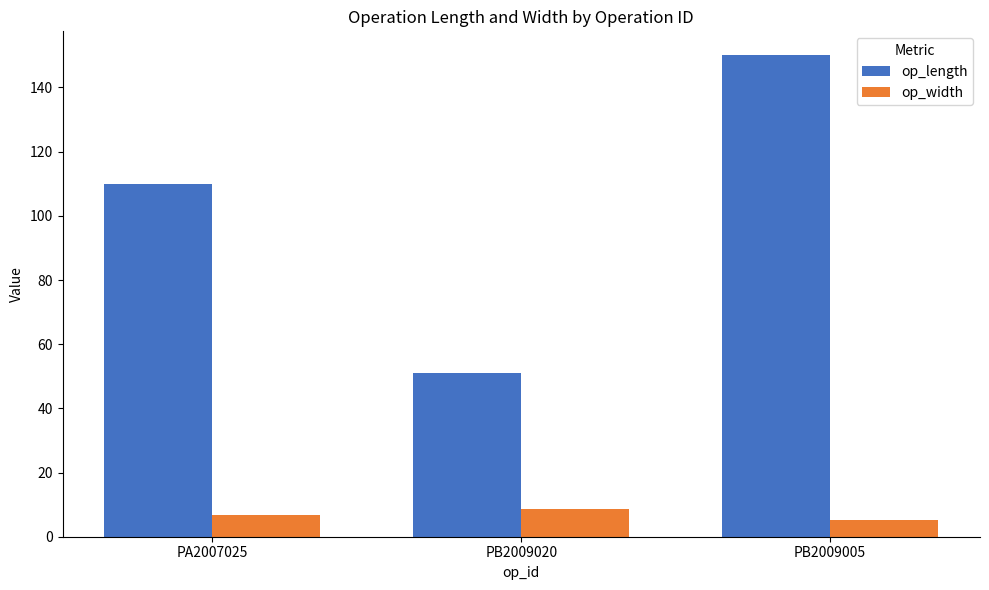

True or false: op_length has a value of 75.6 at PB2009020.

False